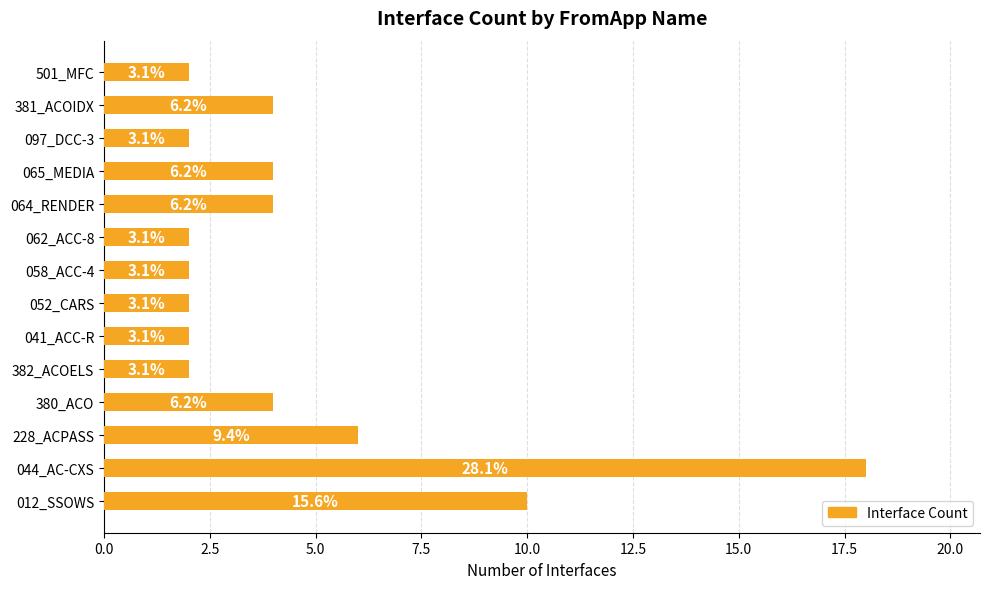

How many bars are there in total?

14